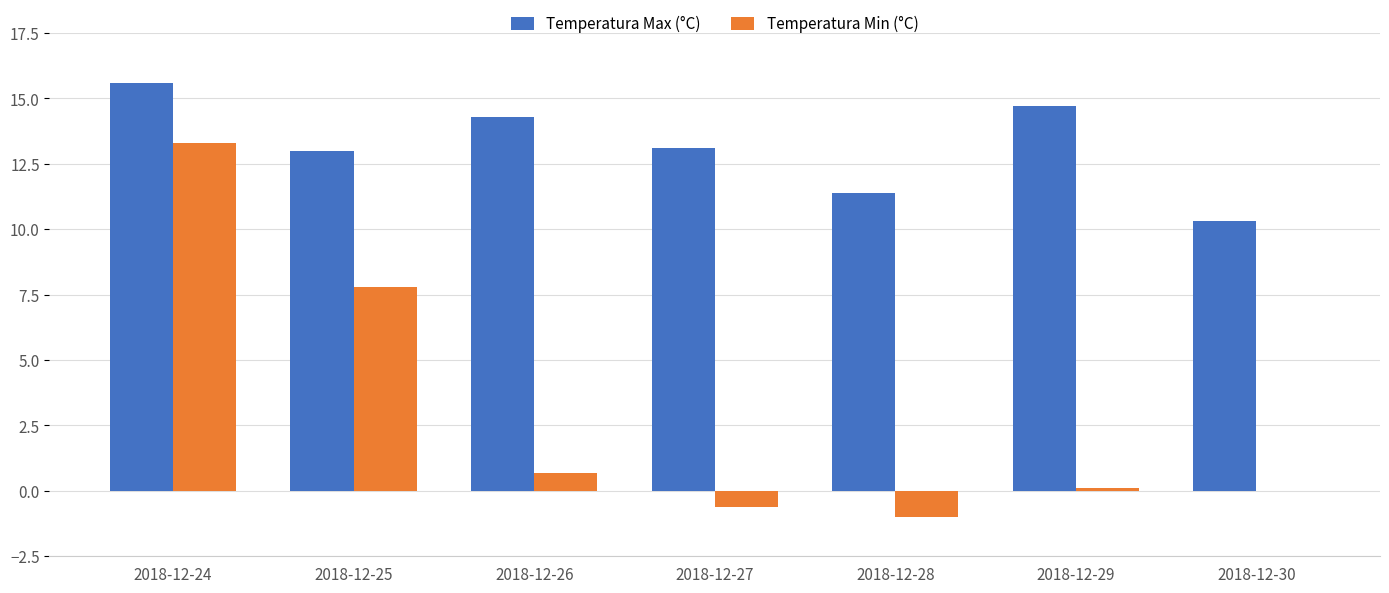

Which category has the highest value in the Temperatura Max (°C) series?

2018-12-24